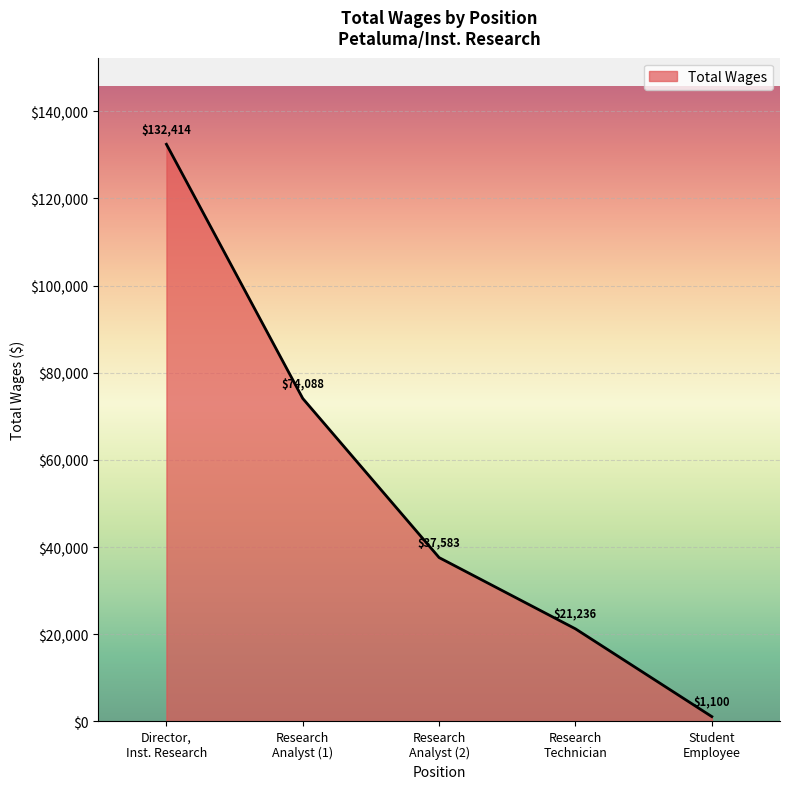

Rank the categories by value from lowest to highest.

Student
Employee, Research
Technician, Research
Analyst (2), Research
Analyst (1), Director,
Inst. Research